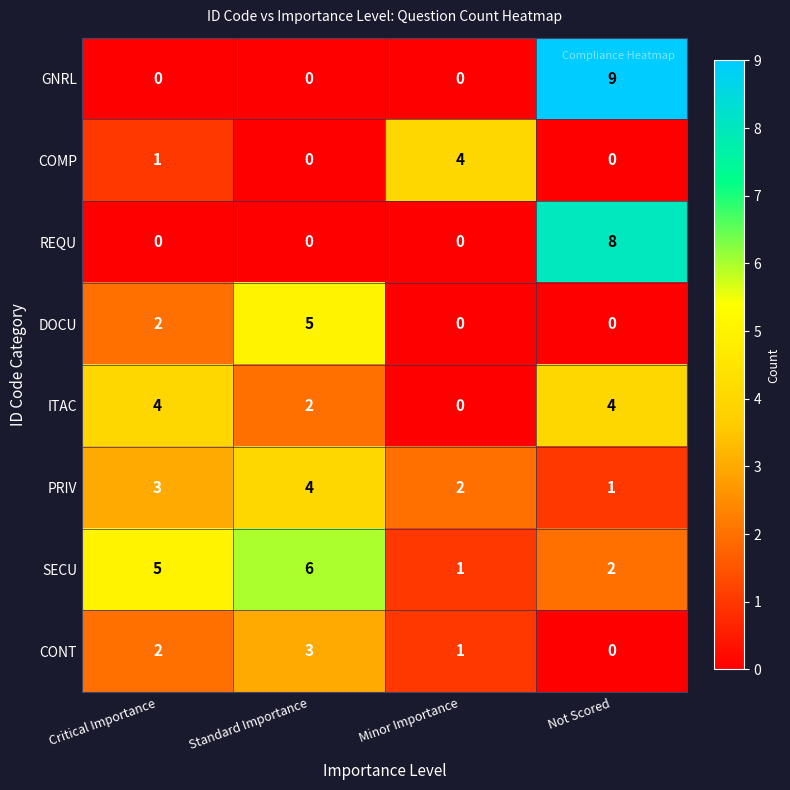

Which series has the largest range (max minus min)?

GNRL